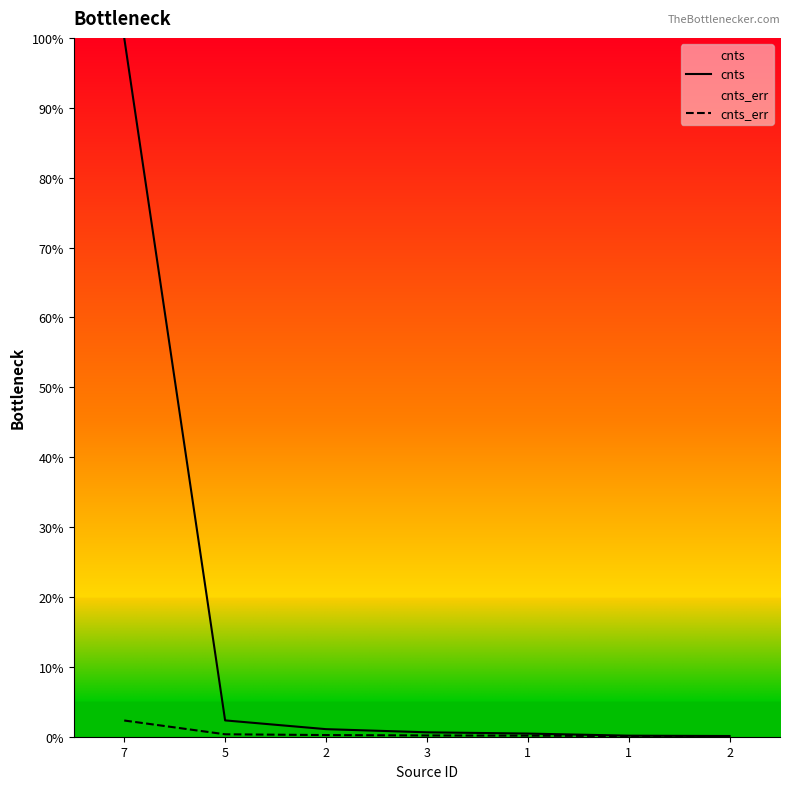

What are all the series names shown in the legend?

cnts, cnts_err